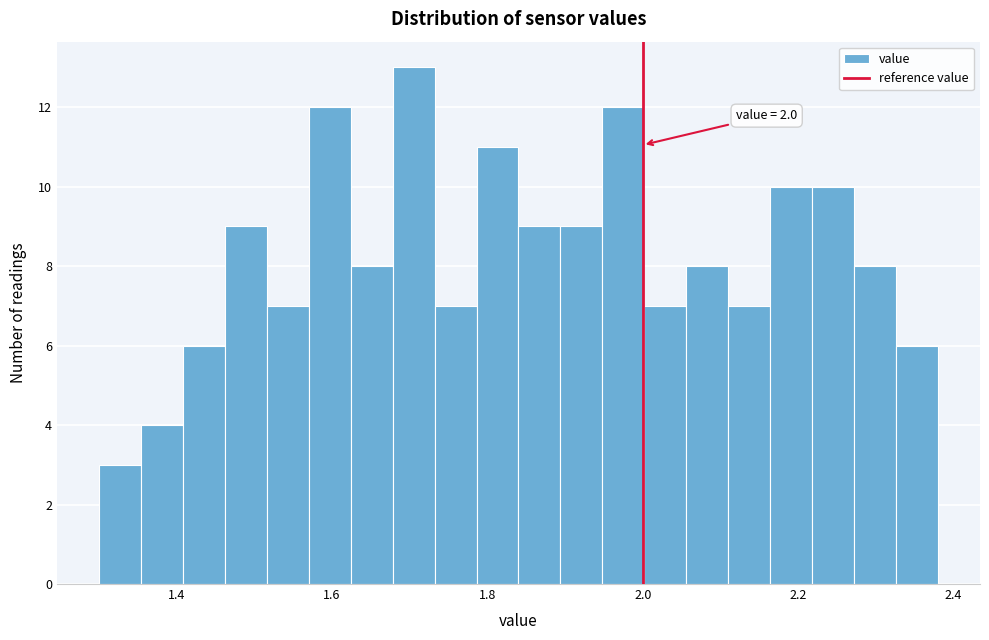

Around what value on the x-axis is the tallest bar? Give the approximate position of its centre, as read against the axis.

1.70